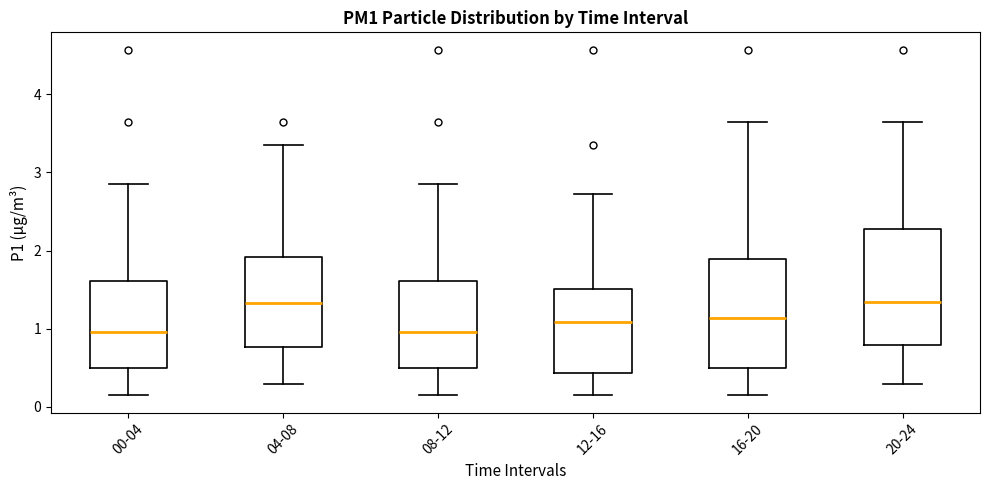

Reading left to right, transcribe this box plot: for each box, give where its median line is, the range the box spans, and where its two whiskers end, as read against the y-axis. The values are not printed on the chart, so give them approximately, as read against the axis.

00-04: median 1.0, box 0.5 to 1.6, whiskers 0.2 to 2.9
04-08: median 1.3, box 0.8 to 1.9, whiskers 0.3 to 3.4
08-12: median 1.0, box 0.5 to 1.6, whiskers 0.2 to 2.9
12-16: median 1.1, box 0.4 to 1.5, whiskers 0.2 to 2.7
16-20: median 1.1, box 0.5 to 1.9, whiskers 0.2 to 3.7
20-24: median 1.3, box 0.8 to 2.3, whiskers 0.3 to 3.7